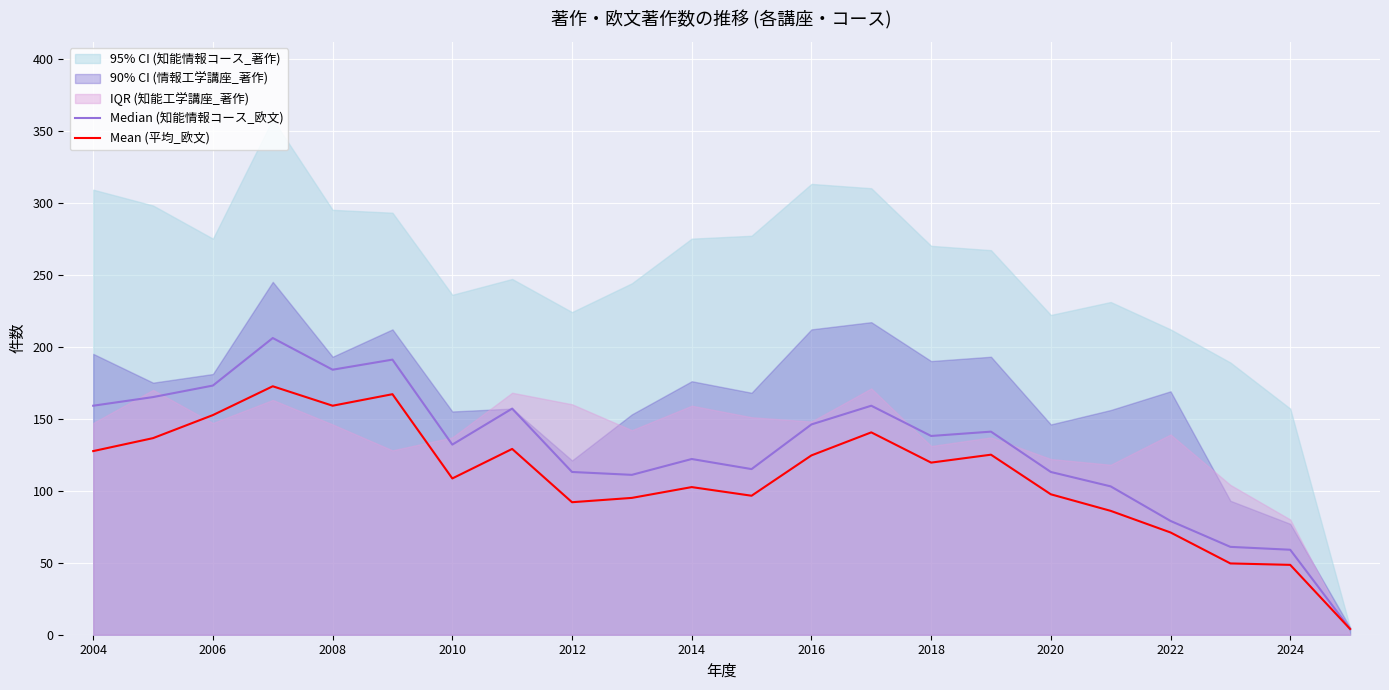

Count the number of categories in the chart.

22